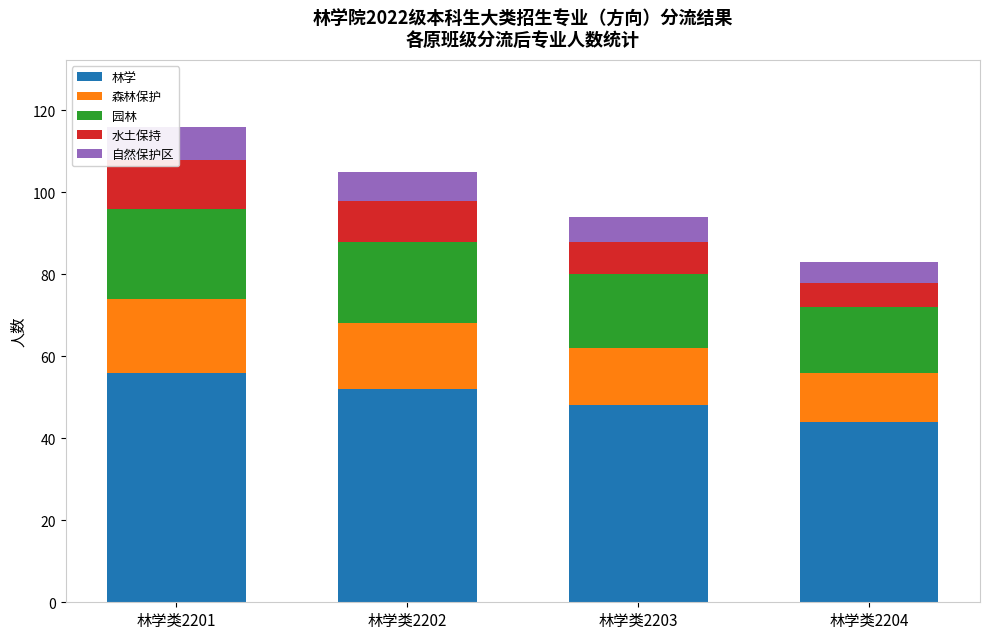

Between 林学类2202 and 林学类2204, which series saw the biggest shift?

林学